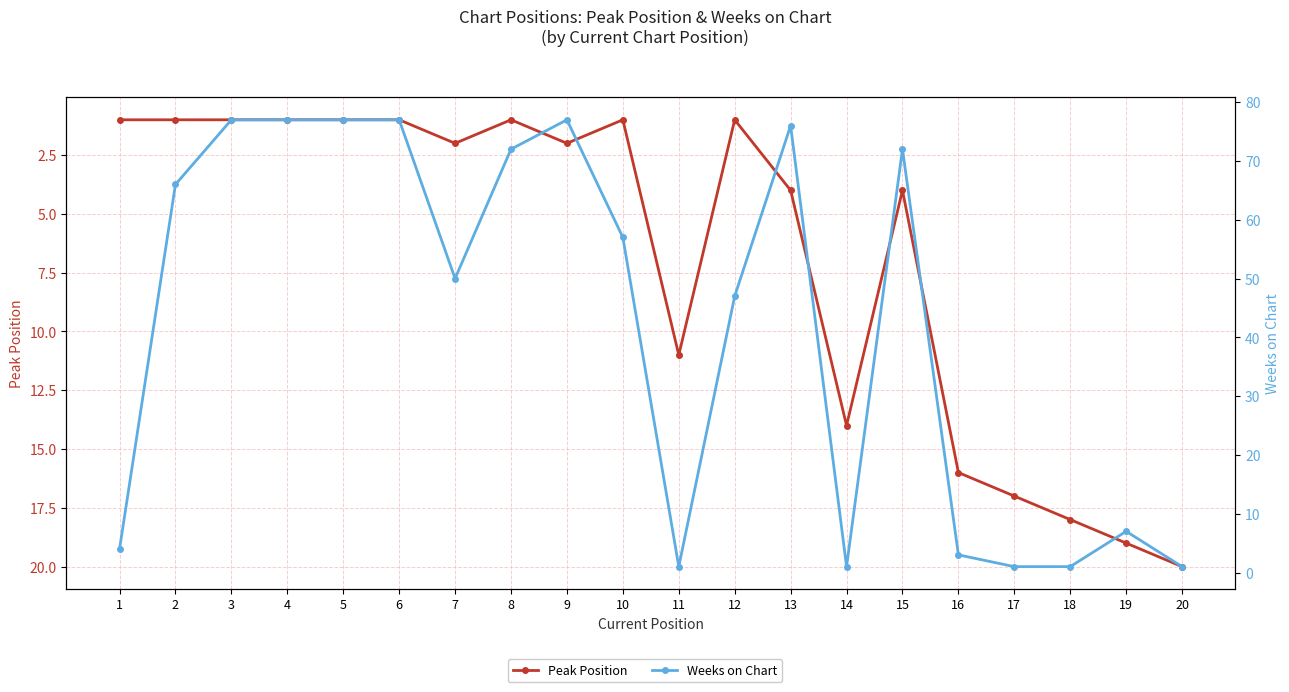

What is the minimum value shown in the chart?

1